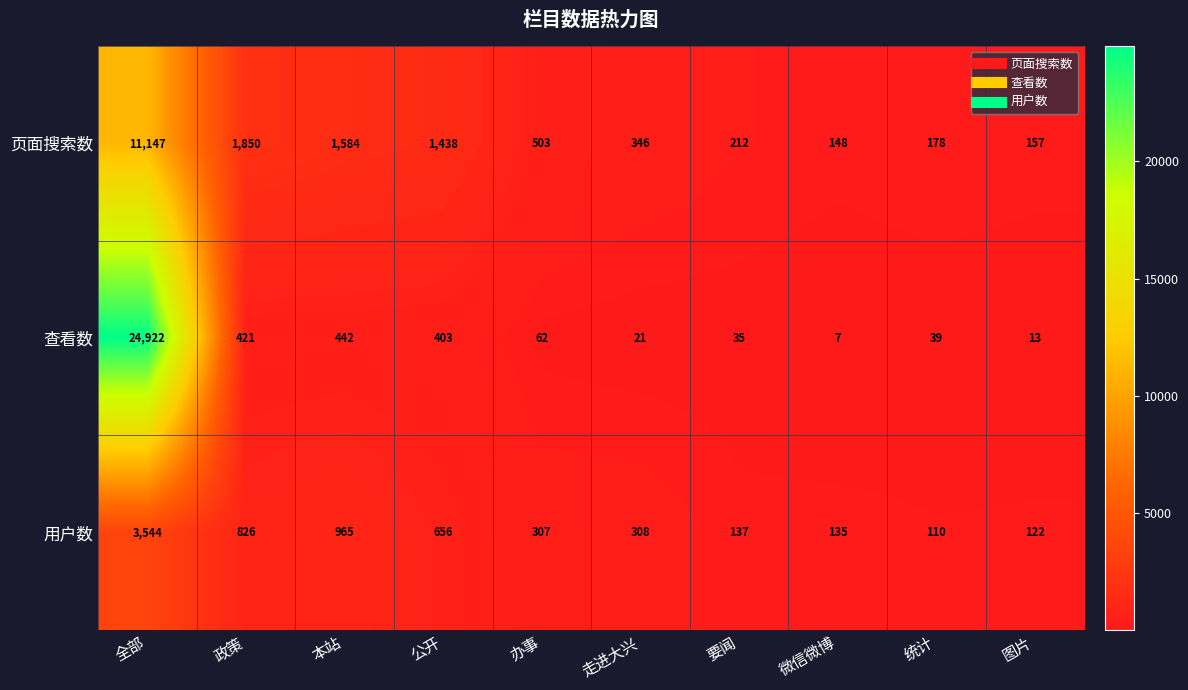

Is it true that 查看数 equals 13 at 图片?

True